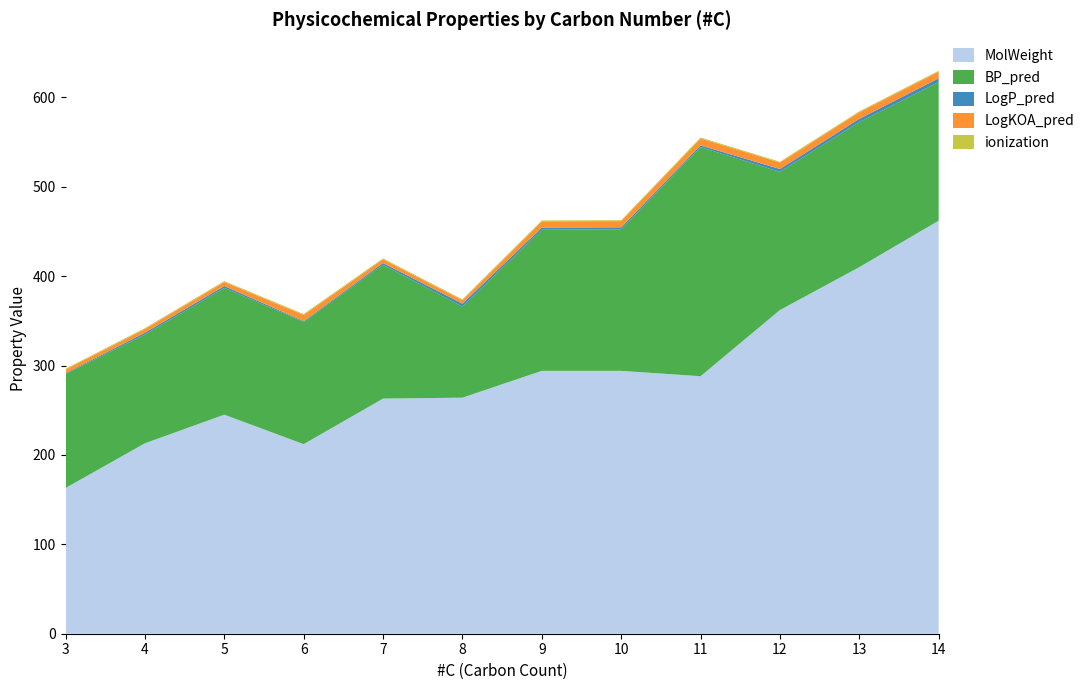

Reading left to right, list all the values displayed in this chart.

MolWeight: 163.0	213.0	245.0	212.0	263.0	264.0	294.0	294.0	288.0	362.0	410.0	462.0
LogP_pred: 0.8	2.0	2.1	0.9	2.0	3.3	2.4	2.1	1.9	3.2	3.6	4.2
BP_pred: 127.5	121.6	141.8	136.7	149.6	101.9	157.8	158.4	256.3	154.5	162.3	155.0
LogKOA_pred: 4.1	4.2	4.5	6.9	4.2	3.8	7.0	7.0	7.8	7.2	7.4	7.4
ionization: 1.0	1.0	1.0	1.0	1.0	1.0	1.0	1.0	1.0	1.0	1.0	1.0